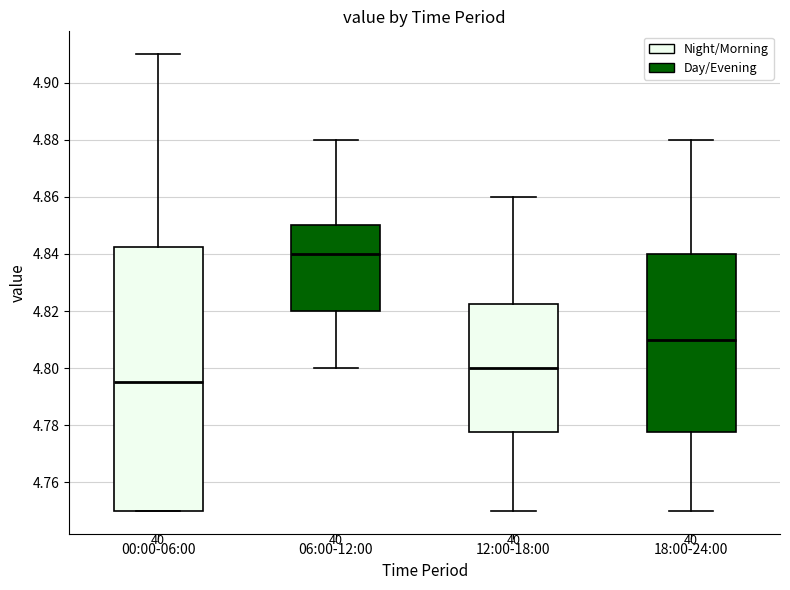

Reading left to right, transcribe this box plot: for each box, give where its median line is, the range the box spans, and where its two whiskers end, as read against the y-axis. The values are not printed on the chart, so give them approximately, as read against the axis.

00:00-06:00: median 4.796, box 4.750 to 4.842, whiskers 4.750 to 4.910
06:00-12:00: median 4.840, box 4.820 to 4.850, whiskers 4.800 to 4.880
12:00-18:00: median 4.800, box 4.778 to 4.822, whiskers 4.750 to 4.860
18:00-24:00: median 4.810, box 4.778 to 4.840, whiskers 4.750 to 4.880